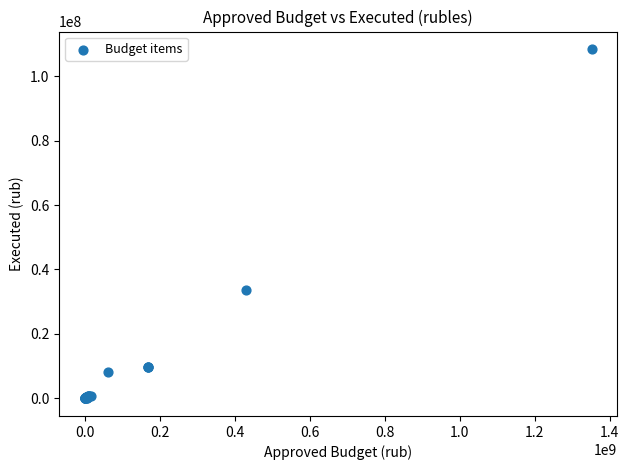

What Y value in the scatter plot is closest to 54194305?

33625177.0